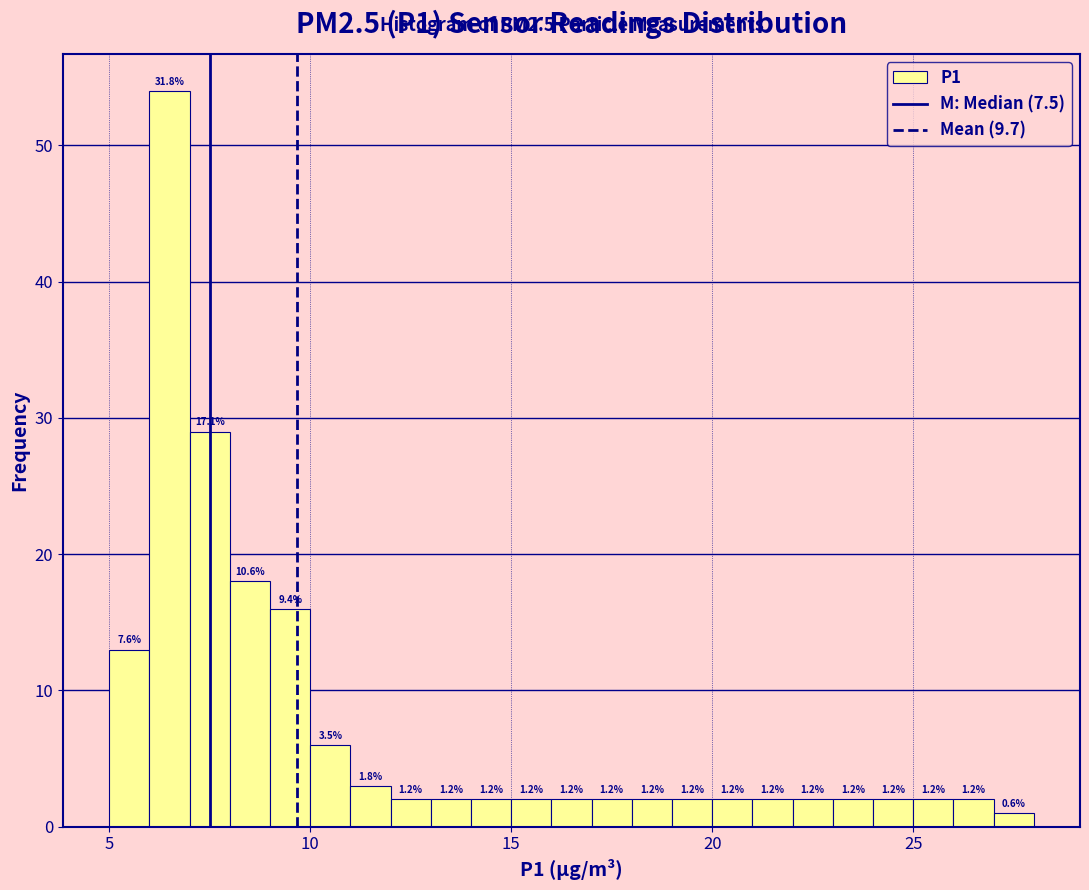

Read against the x-axis, roughly where is the centre of the tallest bar?

6.5